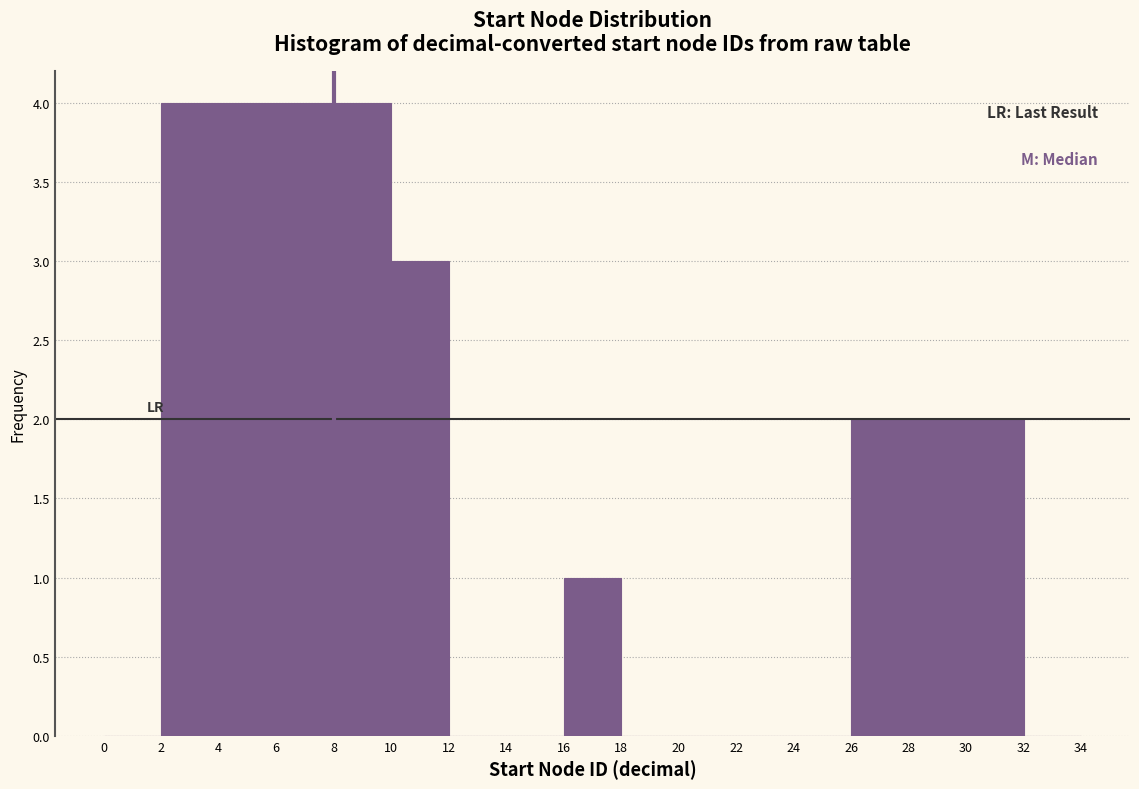

How tall is the bar that spans 4 to 6 on the x-axis? The values are not printed on the chart, so give them approximately, as read against the axis.

4